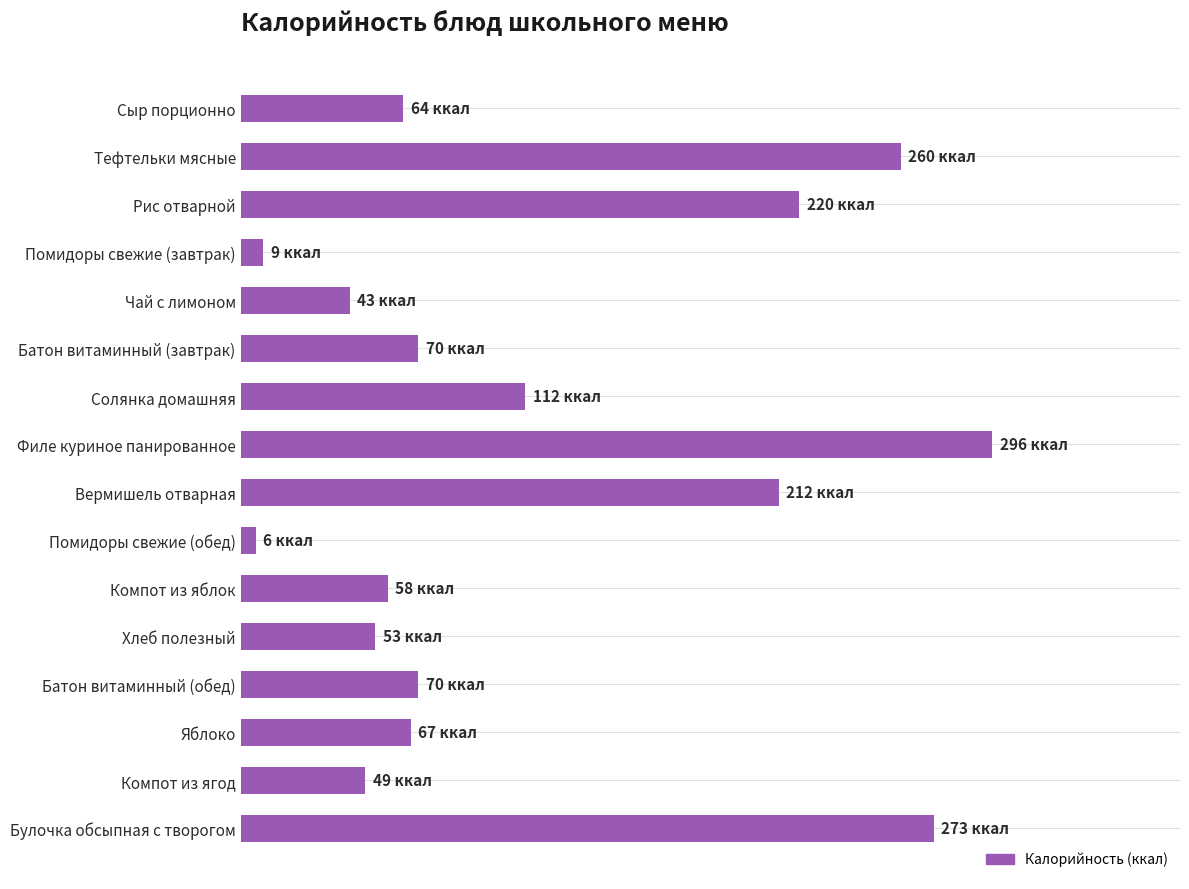

Does the chart contain stacked bars?

No